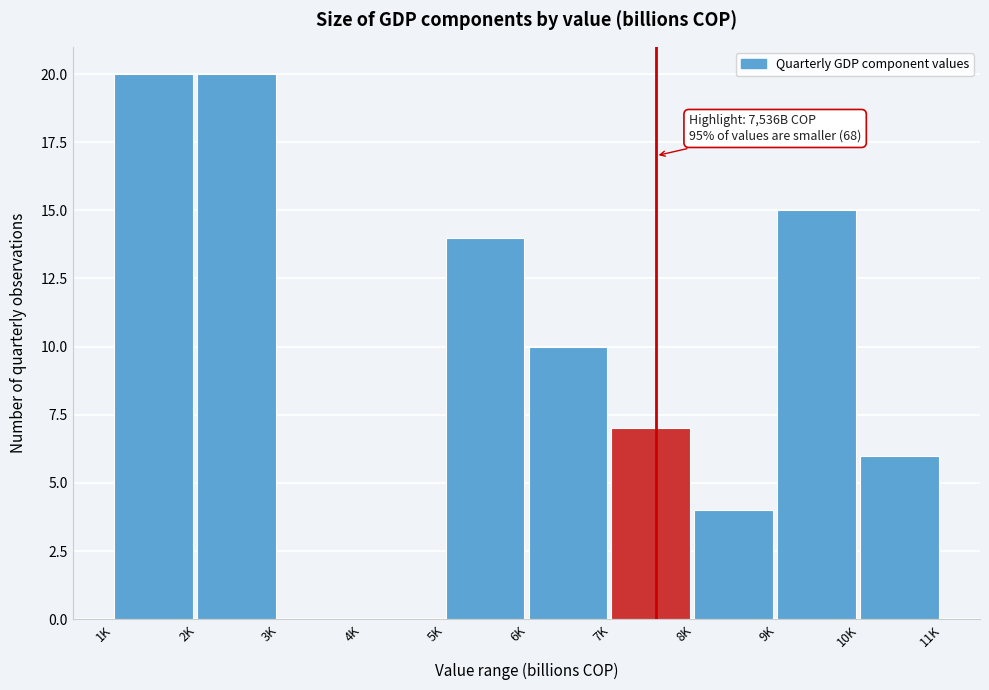

Reading left to right, transcribe all the data shown in this chart.

1K=20	2K=20	3K=0	4K=0	5K=14	6K=10	7K=7	8K=4	9K=15	10K=6